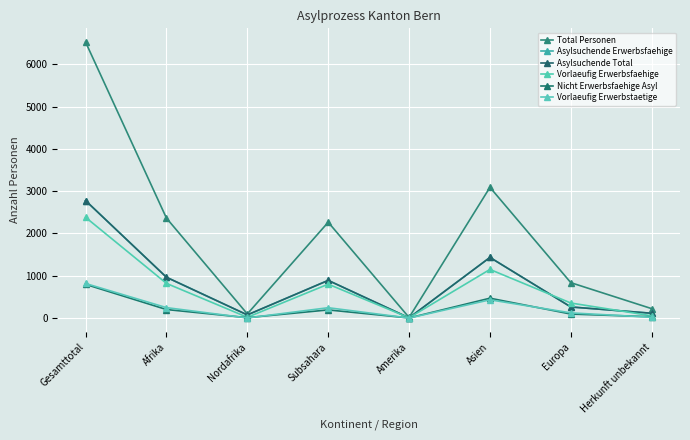

Where is Asylsuchende Erwerbsfaehige nearest to the value 1390?

Asien